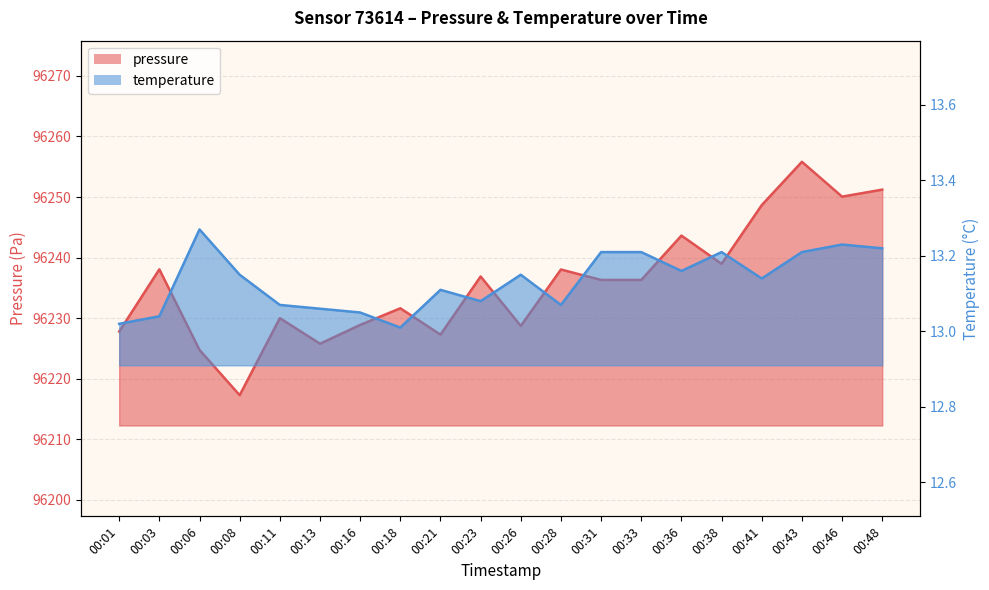

In temperature, how many points are lower than both neighbors (excluding endpoints)?

5